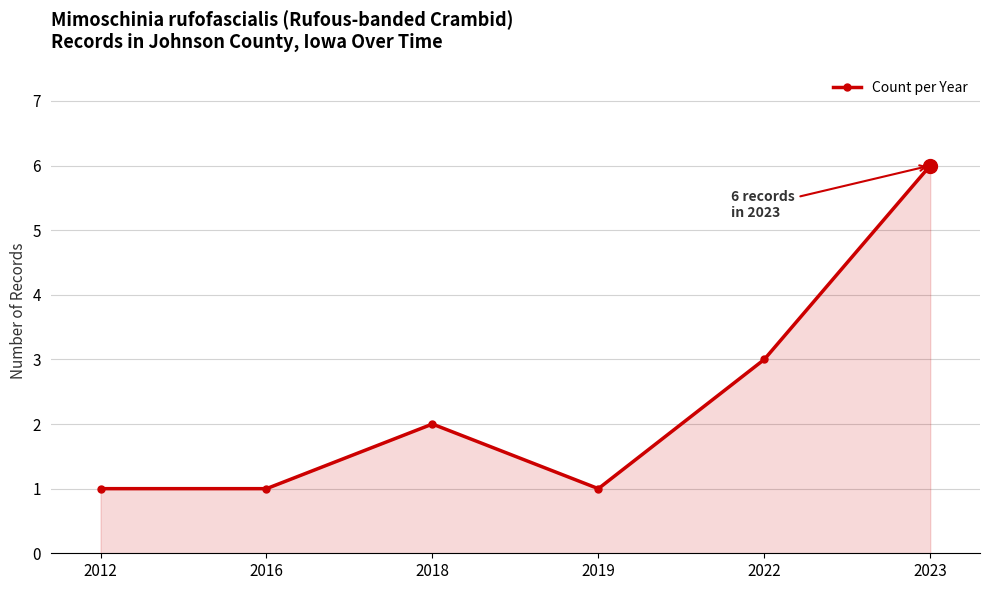

True or false: the data shows 0 at 2019.

False